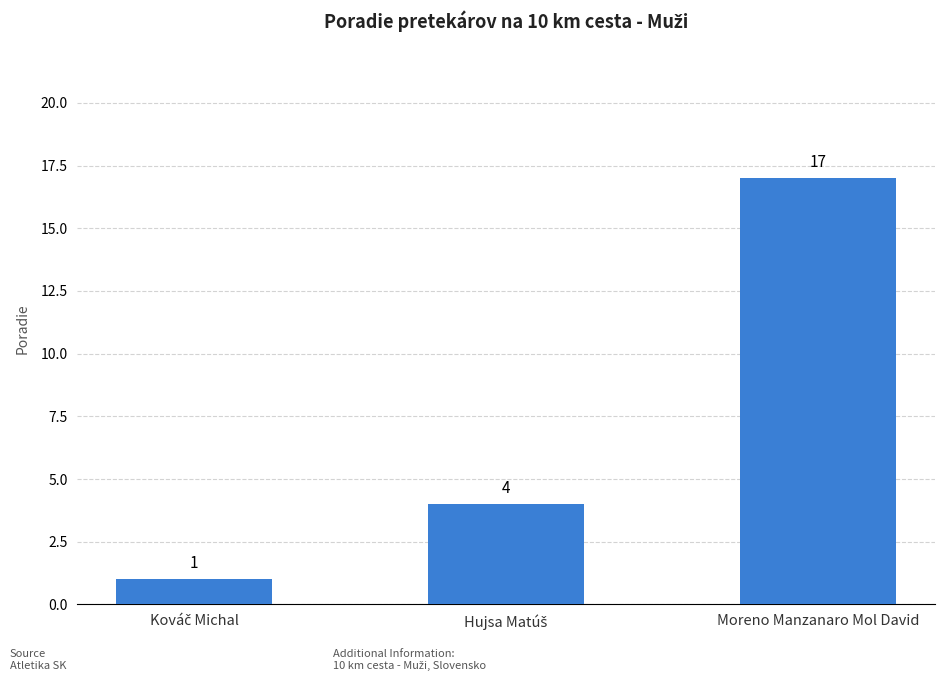

What is the average value?

7